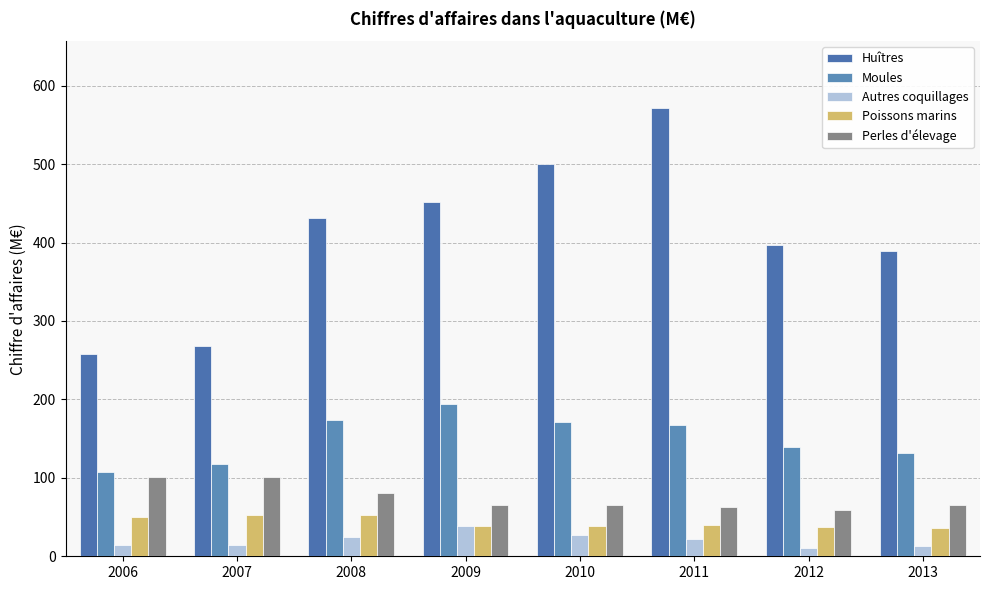

The value of Autres coquillages at 2006 is 15. True or false?

True